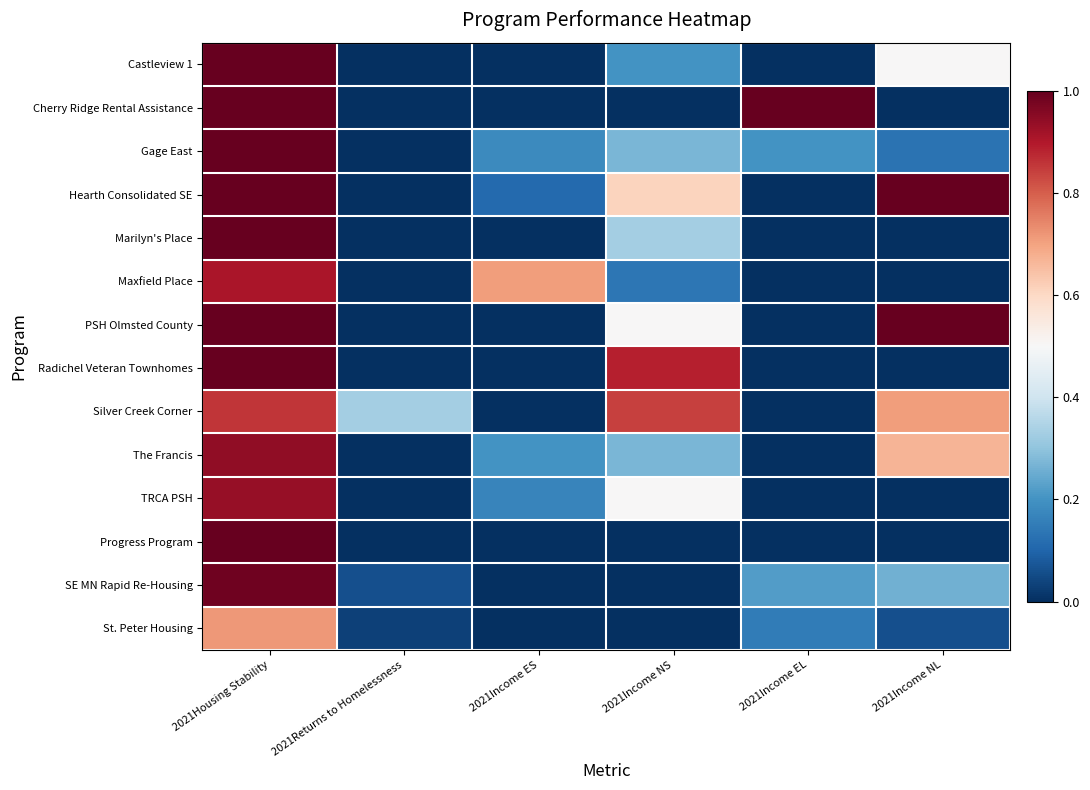

Reading left to right, transcribe all the data shown in this chart.

Castleview 1: 2021Housing Stability=1.0	2021Returns to Homelessness=0.0	2021Income ES=0.0	2021Income NS=0.2	2021Income EL=0.0	2021Income NL=0.5
Cherry Ridge Rental Assistance: 2021Housing Stability=1.0	2021Returns to Homelessness=0.0	2021Income ES=0.0	2021Income NS=0.0	2021Income EL=1.0	2021Income NL=0.0
Gage East: 2021Housing Stability=1.0	2021Returns to Homelessness=0.0	2021Income ES=0.2	2021Income NS=0.3	2021Income EL=0.2	2021Income NL=0.1
Hearth Consolidated SE: 2021Housing Stability=1.0	2021Returns to Homelessness=0.0	2021Income ES=0.1	2021Income NS=0.6	2021Income EL=0.0	2021Income NL=1.0
Marilyn's Place: 2021Housing Stability=1.0	2021Returns to Homelessness=0.0	2021Income ES=0.0	2021Income NS=0.3	2021Income EL=0.0	2021Income NL=0.0
Maxfield Place: 2021Housing Stability=0.9	2021Returns to Homelessness=0.0	2021Income ES=0.7	2021Income NS=0.1	2021Income EL=0.0	2021Income NL=0.0
PSH Olmsted County: 2021Housing Stability=1.0	2021Returns to Homelessness=0.0	2021Income ES=0.0	2021Income NS=0.5	2021Income EL=0.0	2021Income NL=1.0
Radichel Veteran Townhomes: 2021Housing Stability=1.0	2021Returns to Homelessness=0.0	2021Income ES=0.0	2021Income NS=0.9	2021Income EL=0.0	2021Income NL=0.0
Silver Creek Corner: 2021Housing Stability=0.9	2021Returns to Homelessness=0.3	2021Income ES=0.0	2021Income NS=0.8	2021Income EL=0.0	2021Income NL=0.7
The Francis: 2021Housing Stability=0.9	2021Returns to Homelessness=0.0	2021Income ES=0.2	2021Income NS=0.3	2021Income EL=0.0	2021Income NL=0.7
TRCA PSH: 2021Housing Stability=0.9	2021Returns to Homelessness=0.0	2021Income ES=0.2	2021Income NS=0.5	2021Income EL=0.0	2021Income NL=0.0
Progress Program: 2021Housing Stability=1.0	2021Returns to Homelessness=0.0	2021Income ES=0.0	2021Income NS=0.0	2021Income EL=0.0	2021Income NL=0.0
SE MN Rapid Re-Housing: 2021Housing Stability=1.0	2021Returns to Homelessness=0.1	2021Income ES=0.0	2021Income NS=0.0	2021Income EL=0.2	2021Income NL=0.3
St. Peter Housing: 2021Housing Stability=0.7	2021Returns to Homelessness=0.0	2021Income ES=0.0	2021Income NS=0.0	2021Income EL=0.1	2021Income NL=0.1